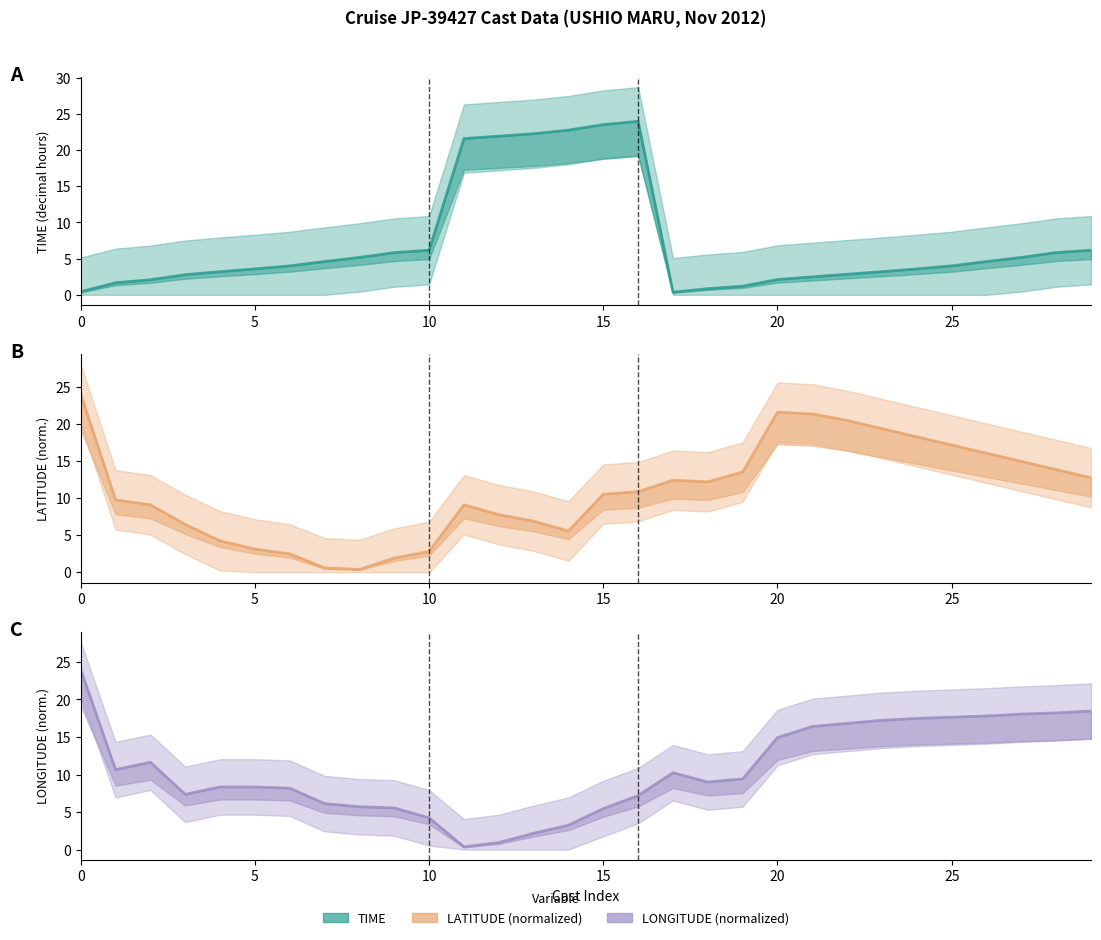

What is the total value across all series at 12?

30.6